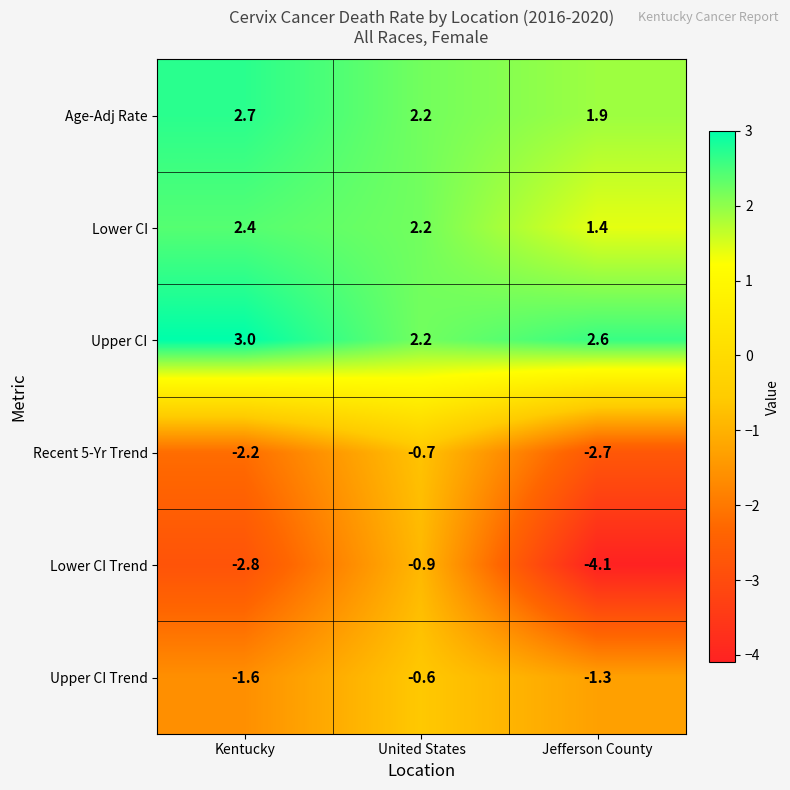

Rank the series by their maximum value, from highest to lowest.

Upper CI, Age-Adj Rate, Lower CI, Upper CI Trend, Recent 5-Yr Trend, Lower CI Trend